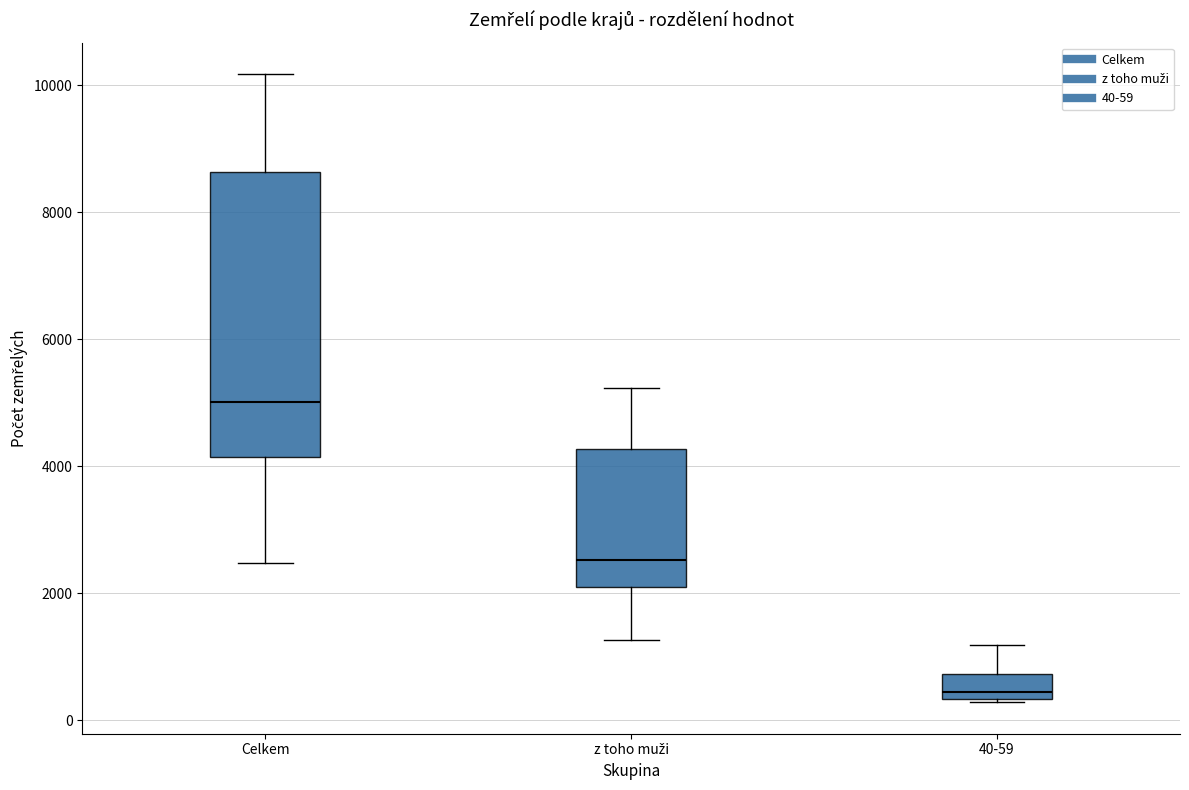

Where is the upper edge of the box for 40-59 on the y-axis? The values are not printed on the chart, so give them approximately, as read against the axis.

800